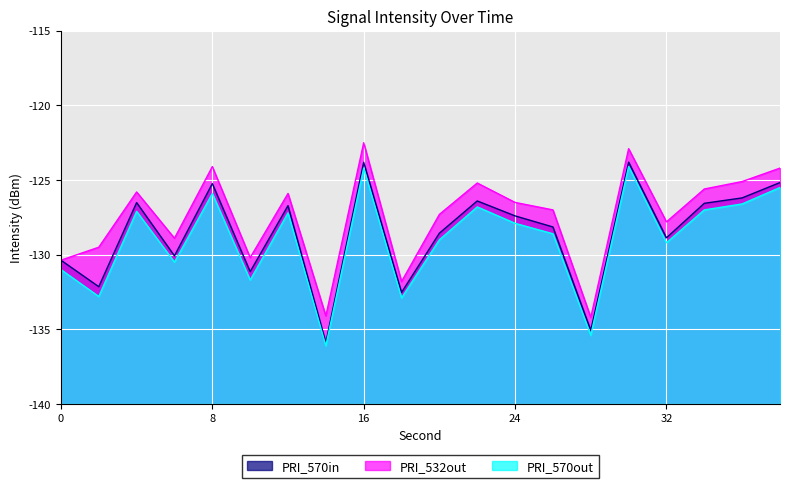

Which category has the highest value across all series?

16